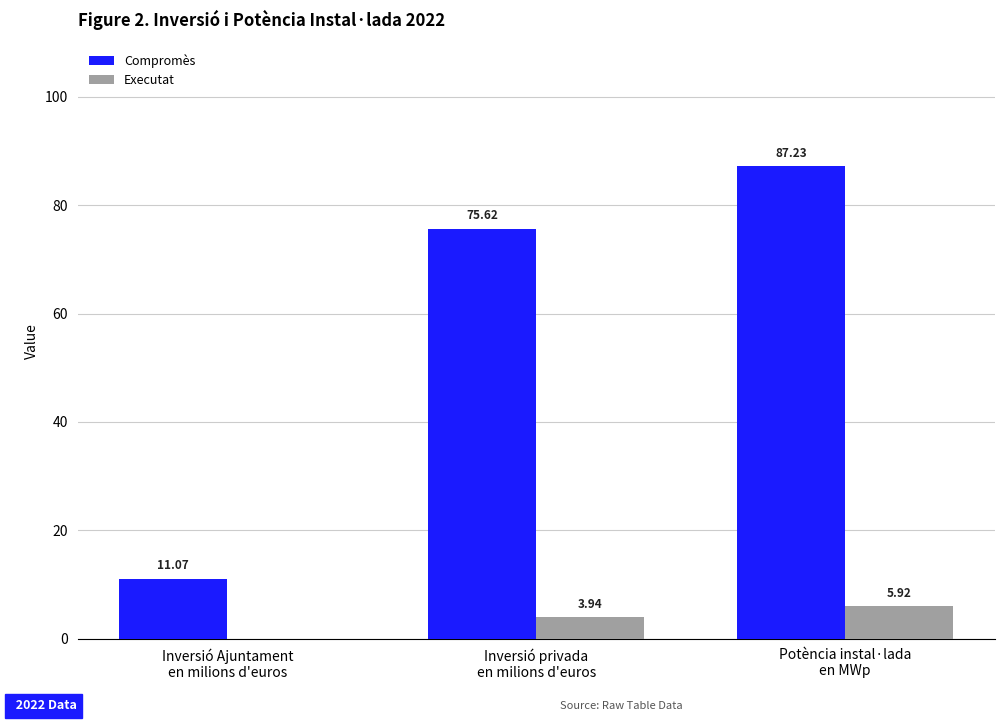

What is the highest value of the Compromès series?

87.2